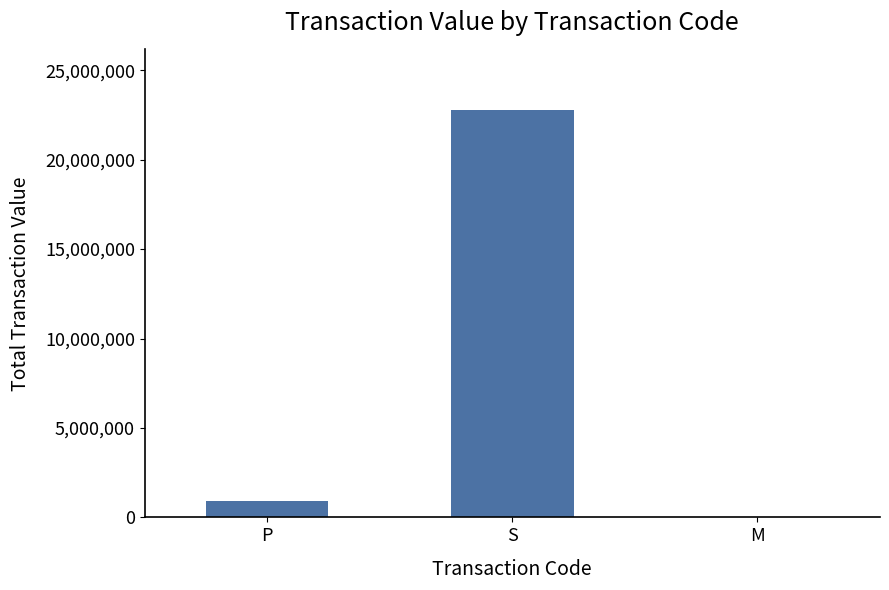

At which category does the chart reach its peak across all series?

S